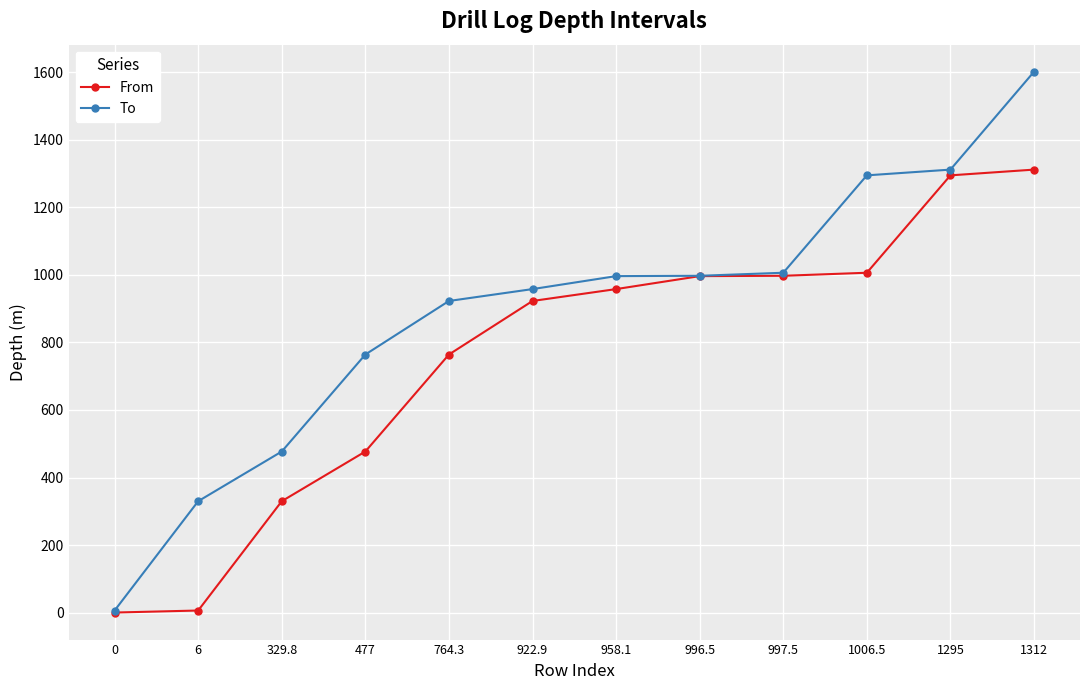

How many data points in From are above 958?

6